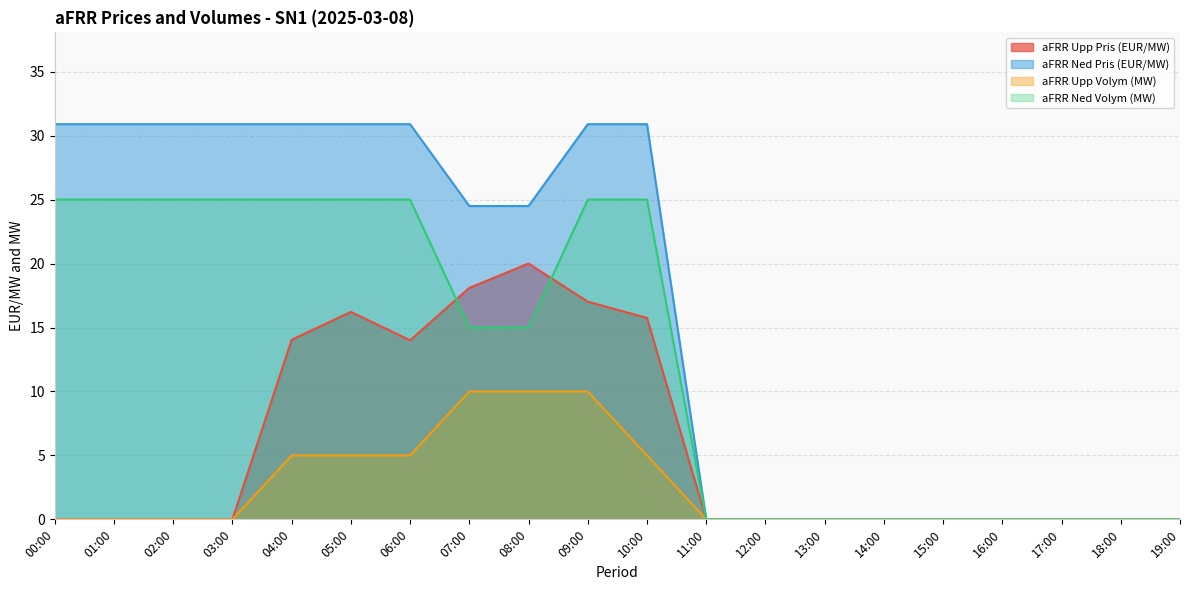

What are all the series names shown in the legend?

aFRR Upp Pris (EUR/MW), aFRR Ned Pris (EUR/MW), aFRR Upp Volym (MW), aFRR Ned Volym (MW)